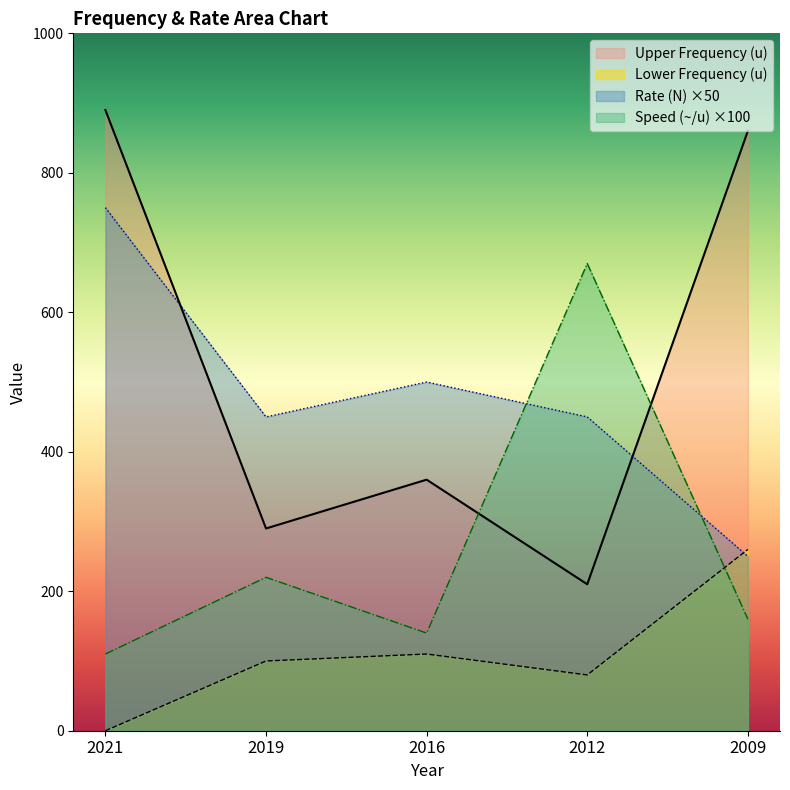

What are all the series names shown in the legend?

Upper Frequency (u), Lower Frequency (u), Rate (N), Speed (~/u)